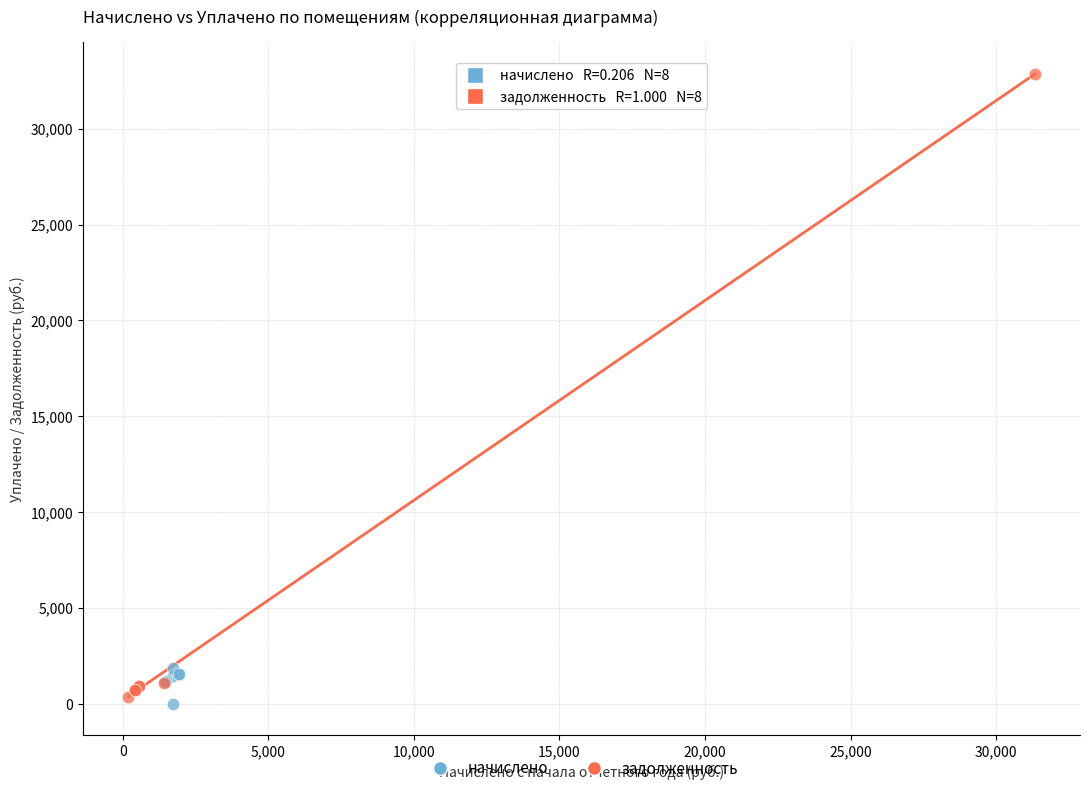

Which series contains the highest Y value?

задолженность